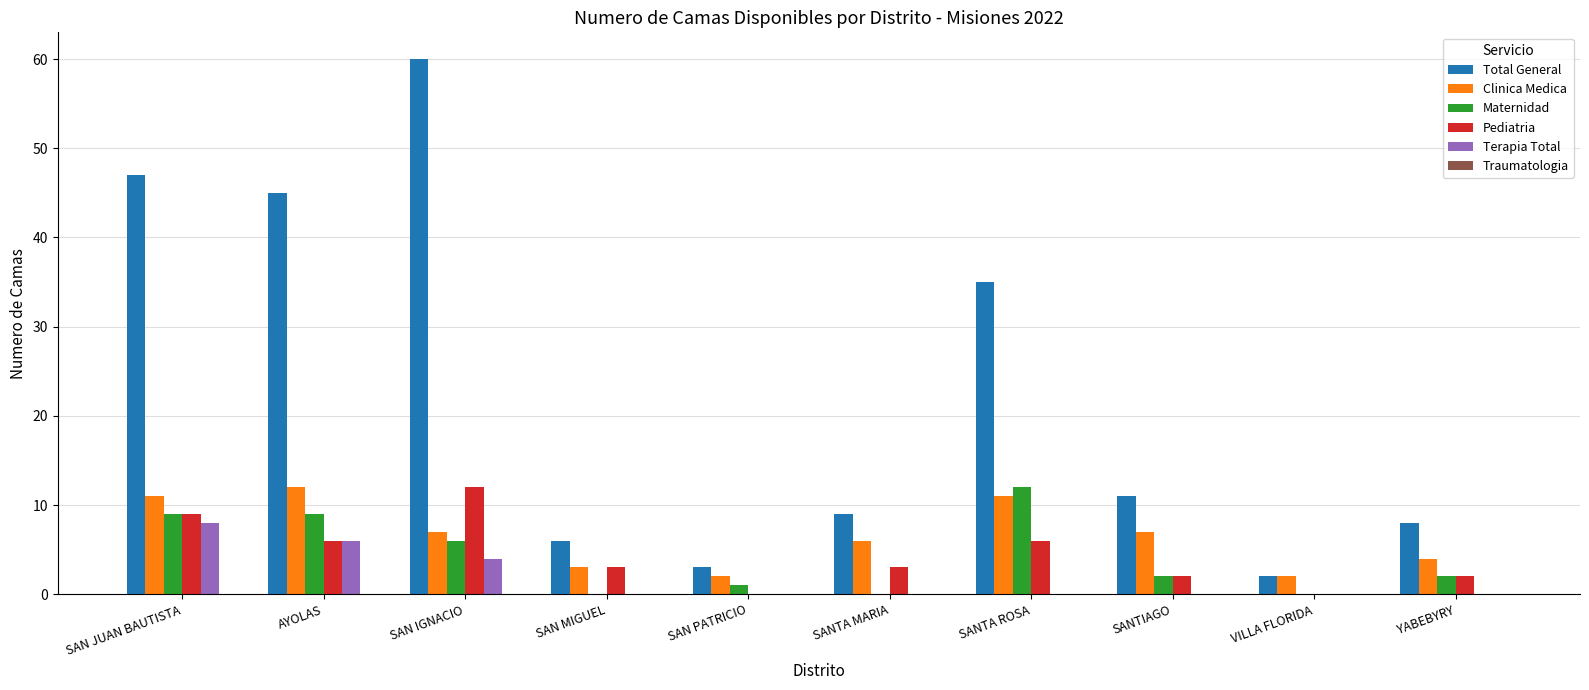

Count the number of data series in this chart.

5